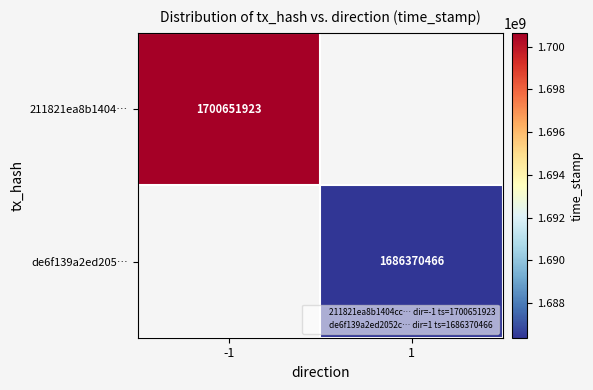

True or false: de6f139a2ed205… has a value of 1686370466 at 1.

True